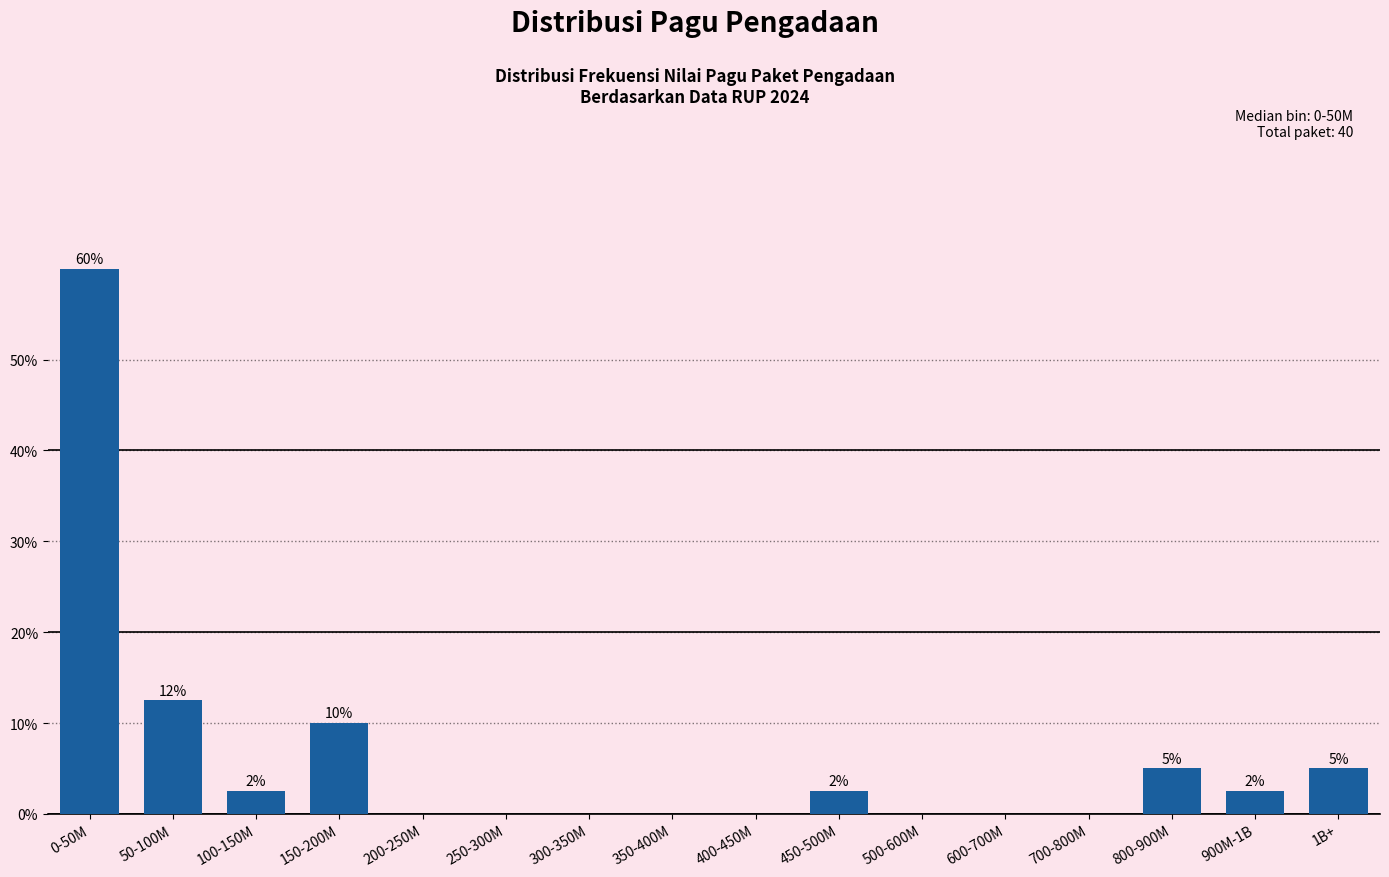

At which category does the chart reach its peak across all series?

0-50M